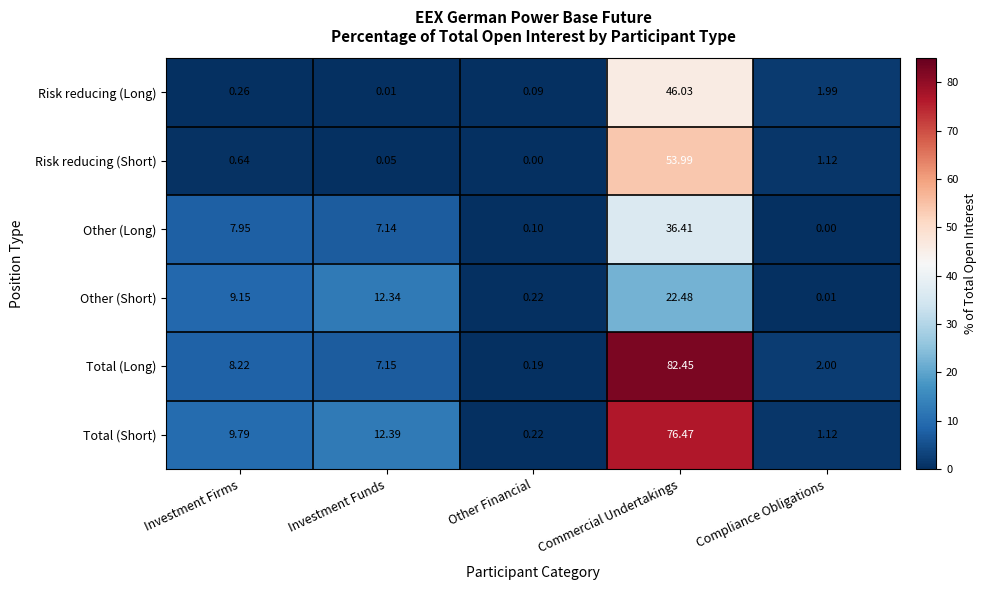

At which category does the chart reach its peak across all series?

Commercial Undertakings